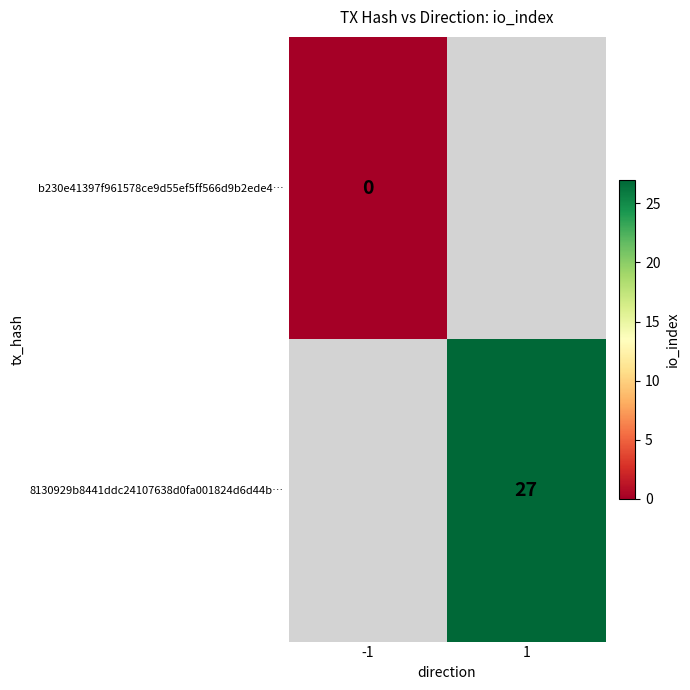

What is the greatest value displayed?

27.0